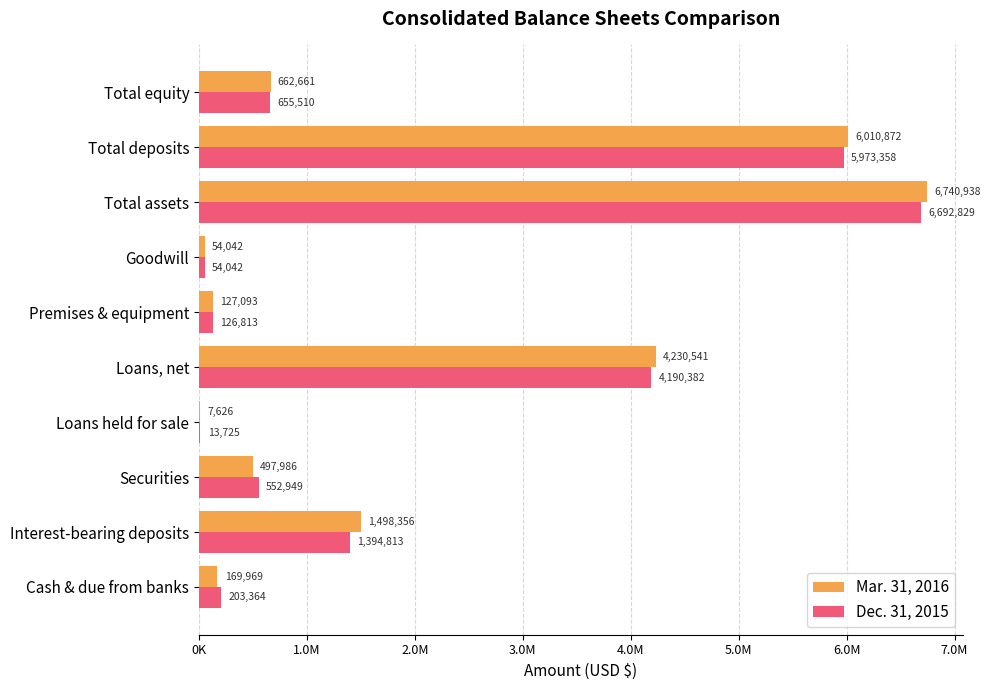

What is the difference between the maximum and minimum values in the Dec. 31, 2015 series?

6679104